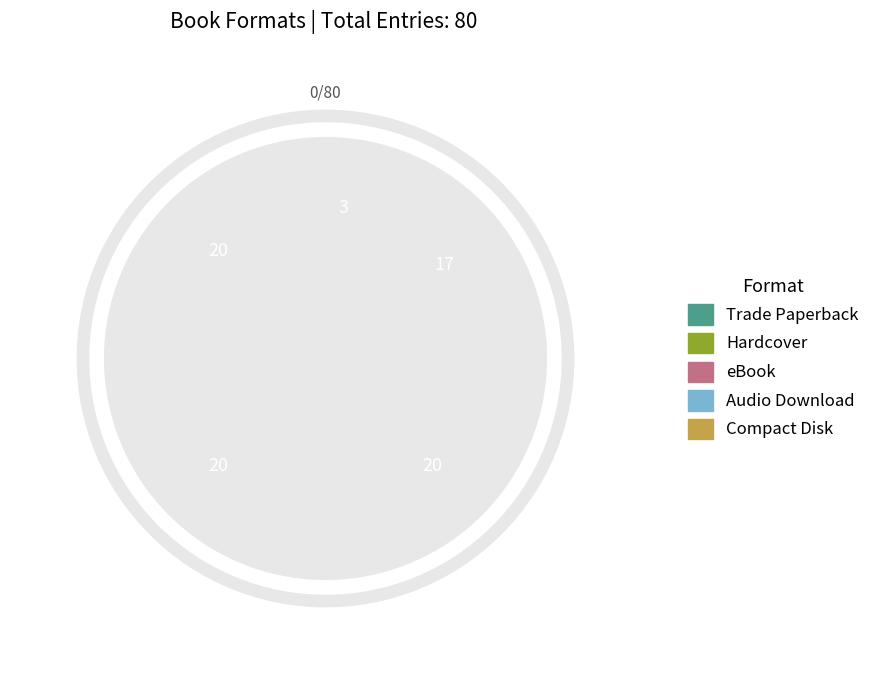

Between Hardcover and Audio Download, which is larger?

Hardcover